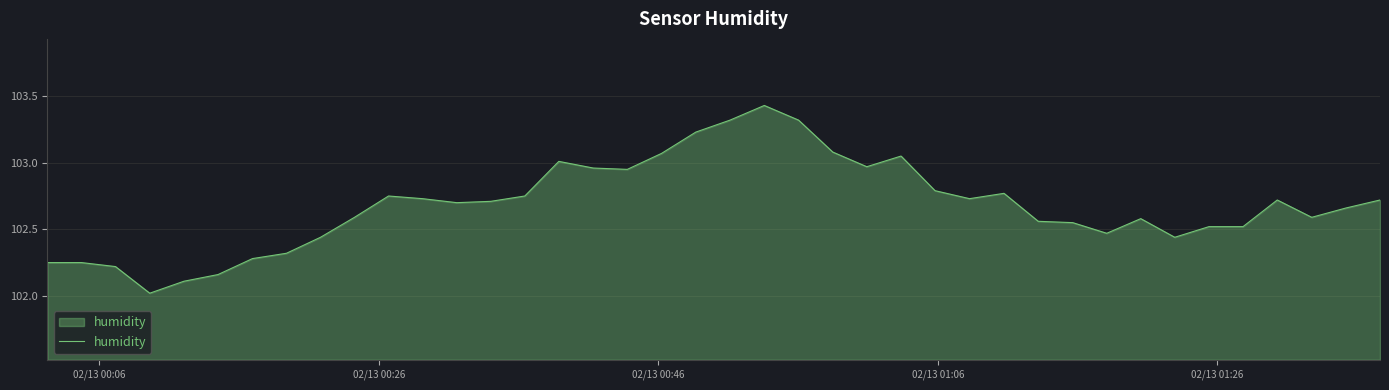

What is the smallest value displayed?

102.0